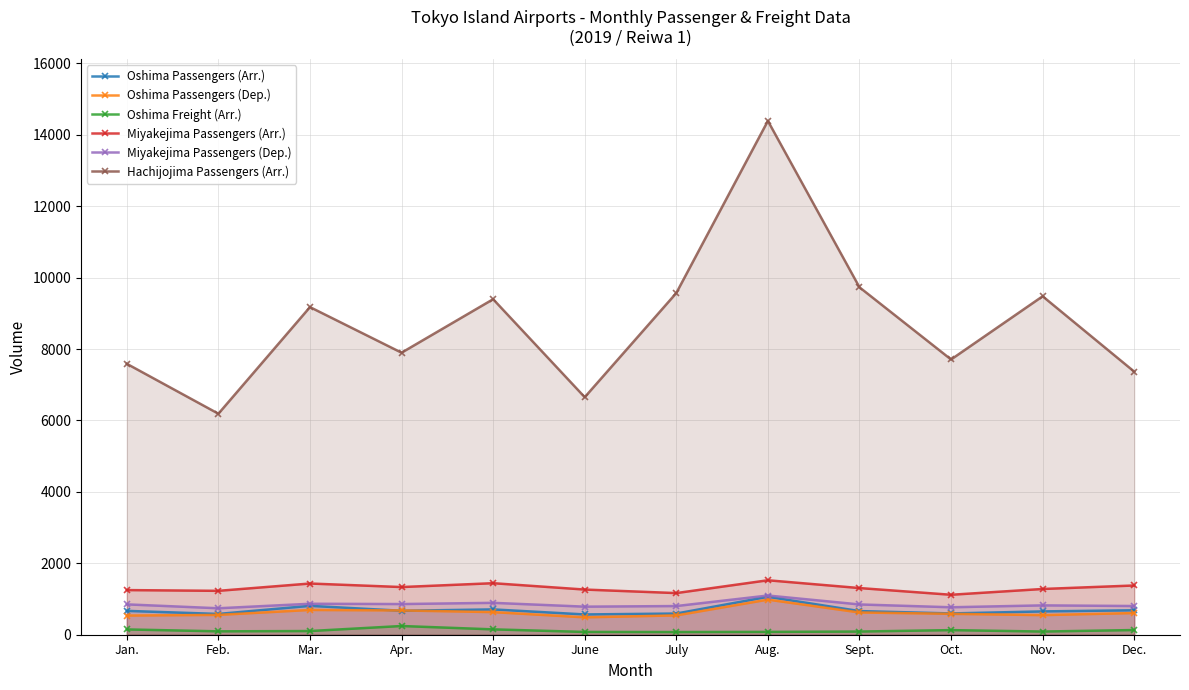

The value of Miyakejima Passengers (Dep.) at Oct. is 1049. True or false?

False